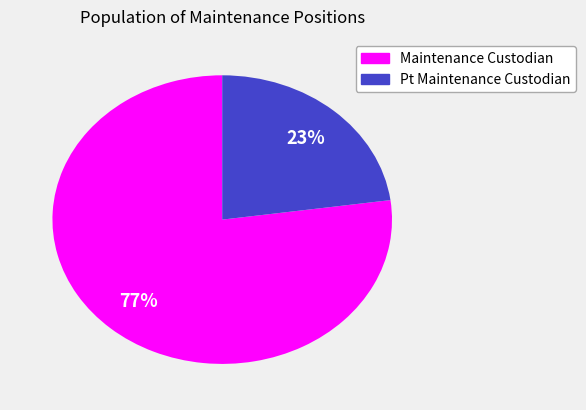

What percentage is the Pt Maintenance Custodian slice, to the nearest percent?

23%